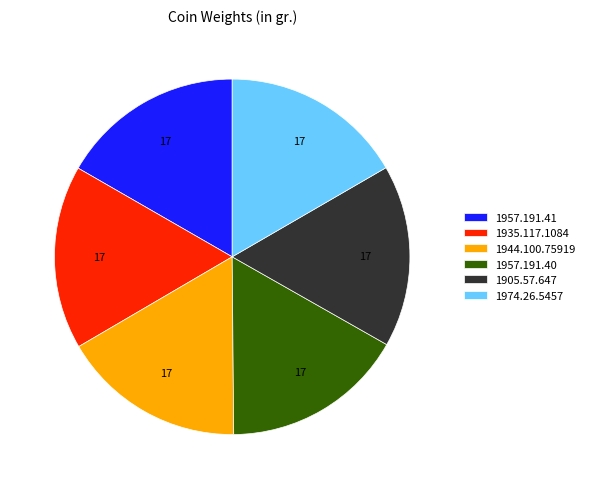

Is it true that 1957.191.40 is 3% of the pie?

False